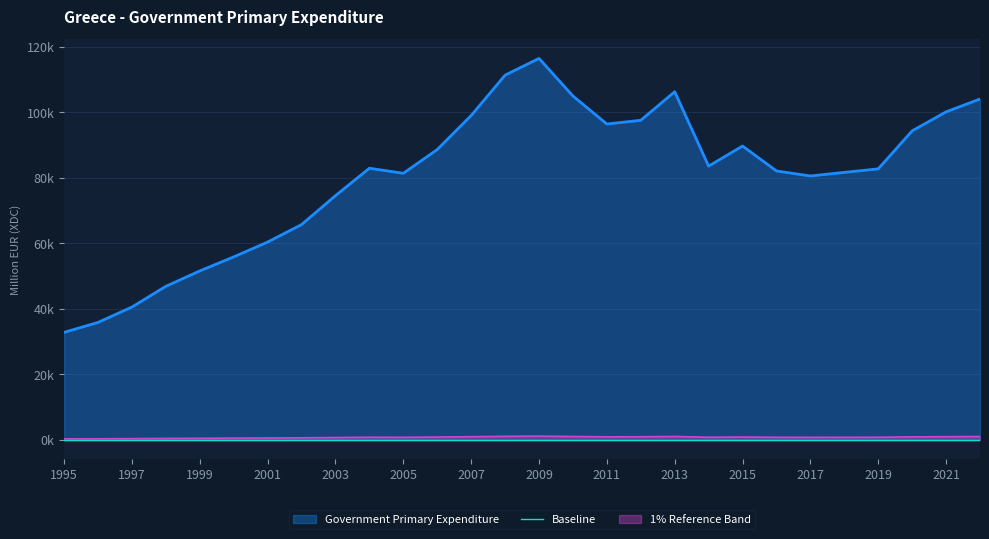

What is the value of the 11th point from the left?

81425